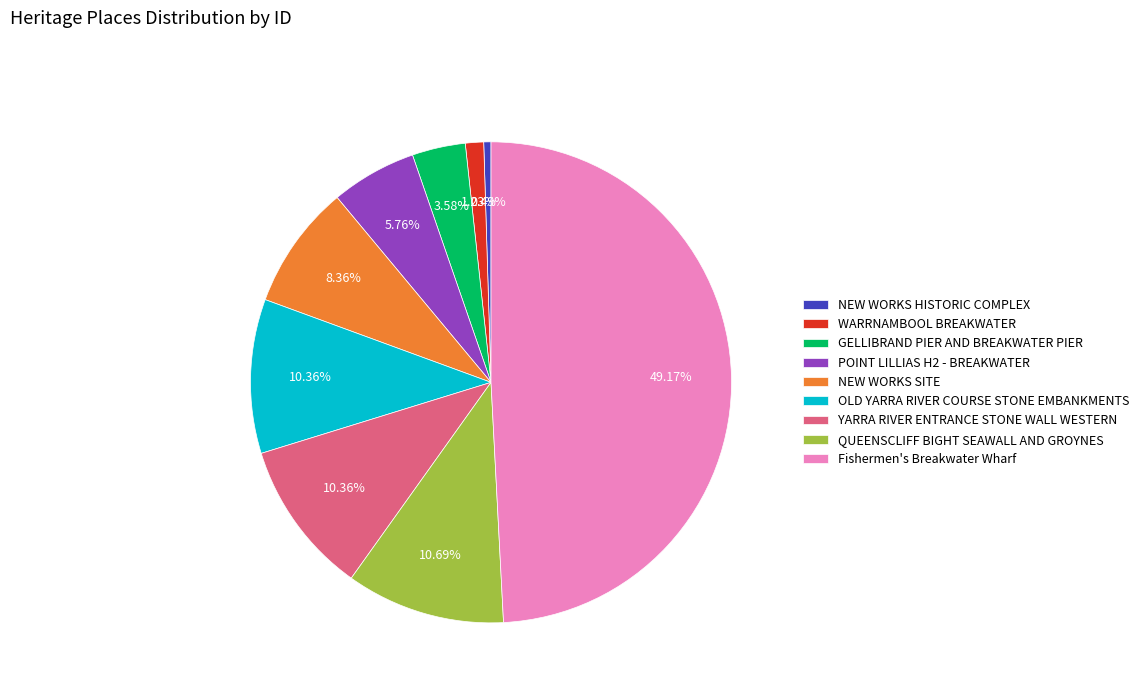

Which has a higher value, NEW WORKS HISTORIC COMPLEX or NEW WORKS SITE?

NEW WORKS SITE